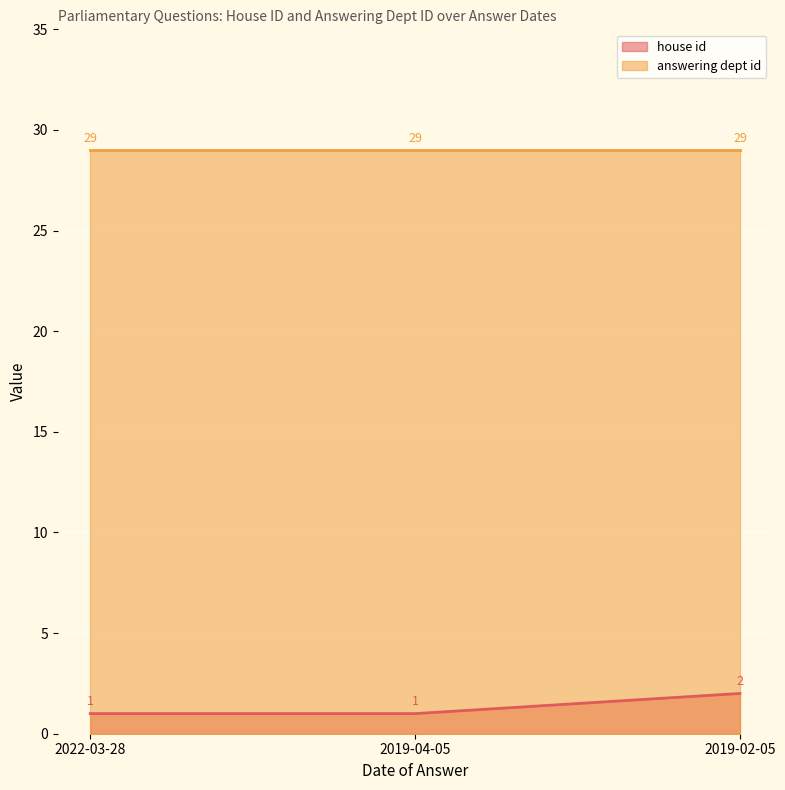

Between 2019-04-05 and 2019-02-05, which is larger?

2019-02-05